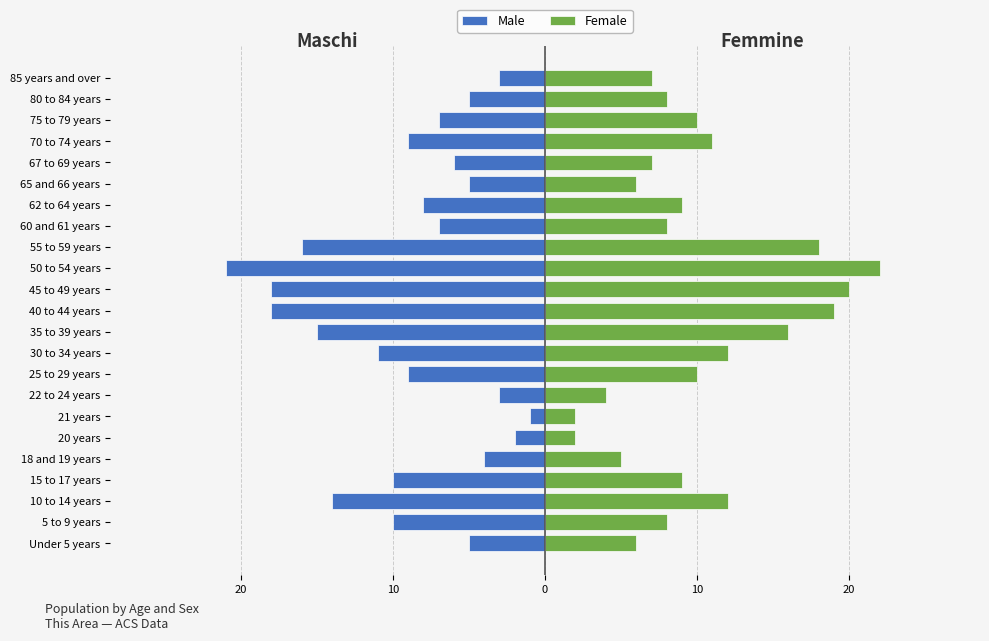

Is it true that Male equals -8 at 65 and 66 years?

False